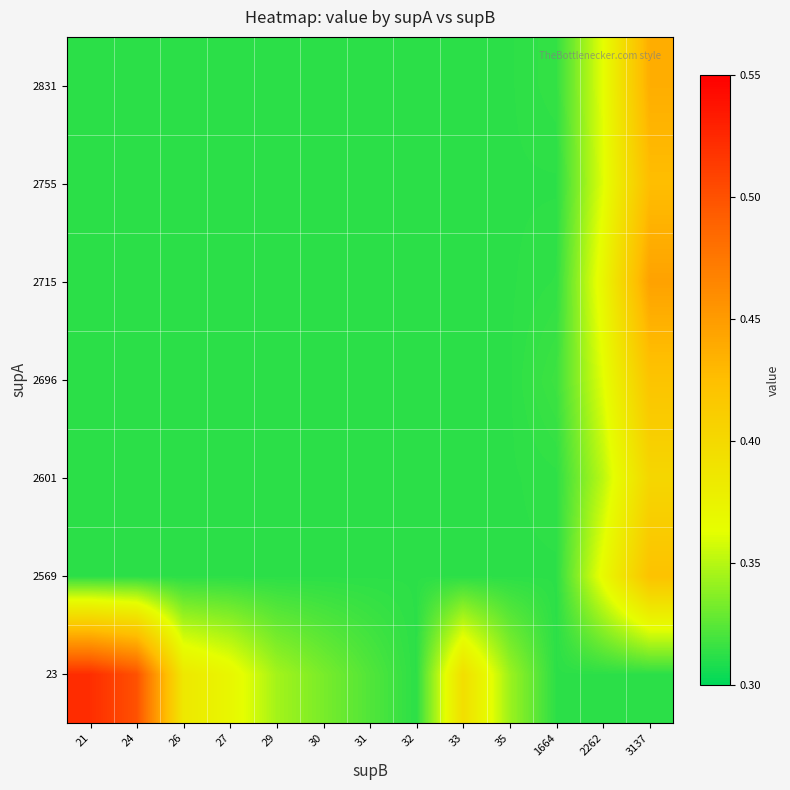

What is the greatest value displayed?

0.5